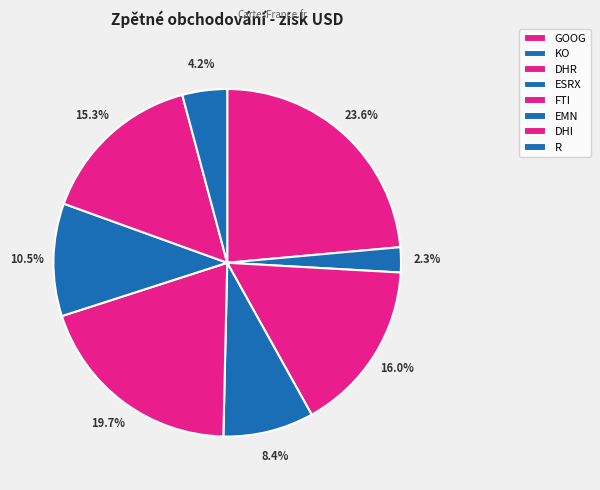

Is it true that FTI is 20% of the pie?

True